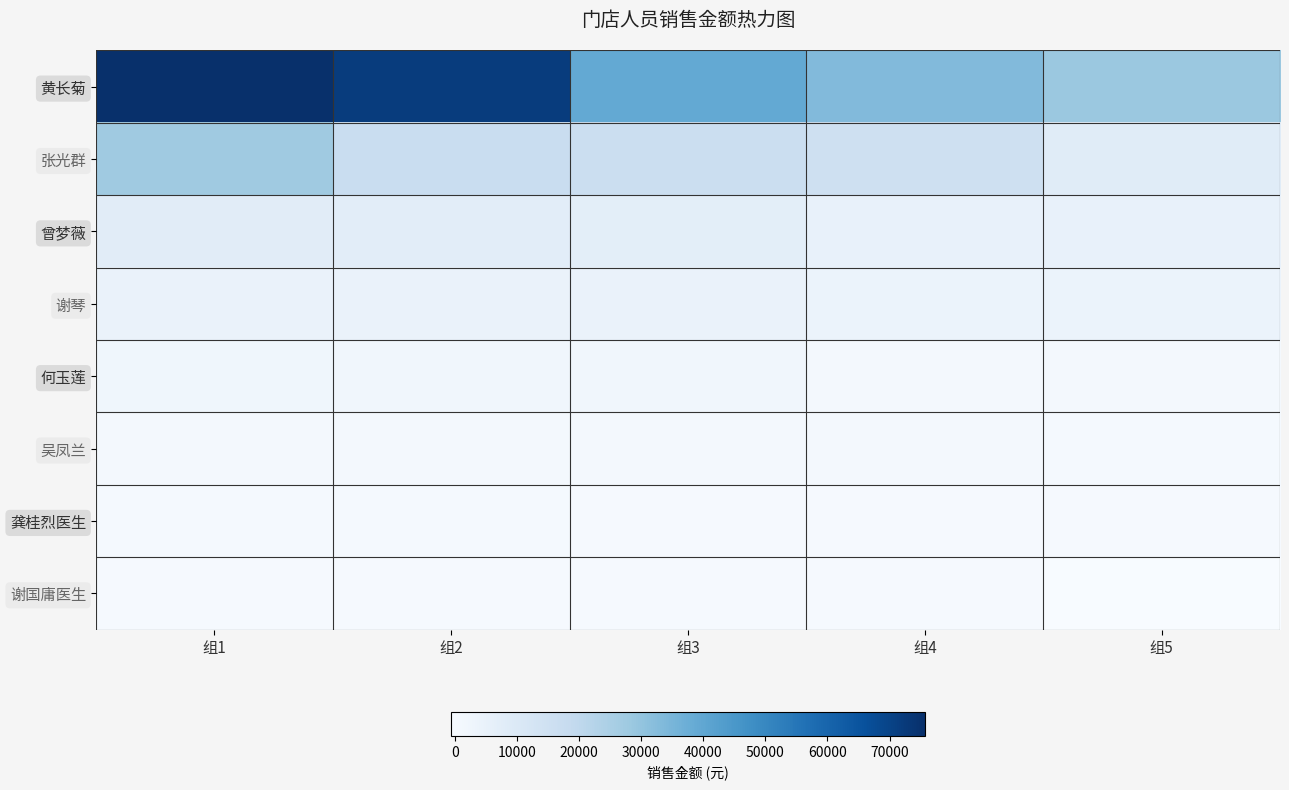

Reading left to right, list all the values displayed in this chart.

黄长菊: 组1=75676.8	组2=71833.2	组3=39250.6	组4=33311.0	组5=28368.8
张光群: 组1=27441.4	组2=17045.1	组3=16239.4	组4=15135.0	组5=8107.2
曾梦薇: 组1=8010.3	组2=7263.8	组3=7119.2	组4=5172.9	组5=5008.9
谢琴: 组1=4327.1	组2=4278.1	组3=4232.2	组4=4127.6	组5=3985.3
何玉莲: 组1=2096.7	组2=2032.3	组3=1833.0	组4=1134.5	组5=1119.7
吴凤兰: 组1=915.8	组2=877.6	组3=828.4	组4=698.5	组5=461.0
龚桂烈医生: 组1=425.4	组2=416.8	组3=262.2	组4=200.8	组5=198.1
谢国庸医生: 组1=181.1	组2=158.0	组3=71.7	组4=5.2	组5=-622.4